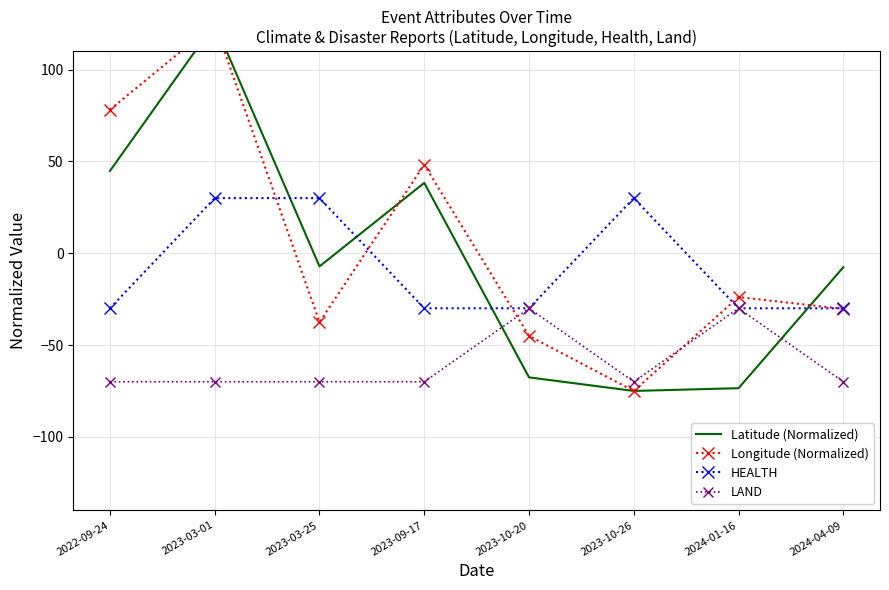

What is the value of the Latitude (Normalized) point at the 3rd from the left?

-7.2